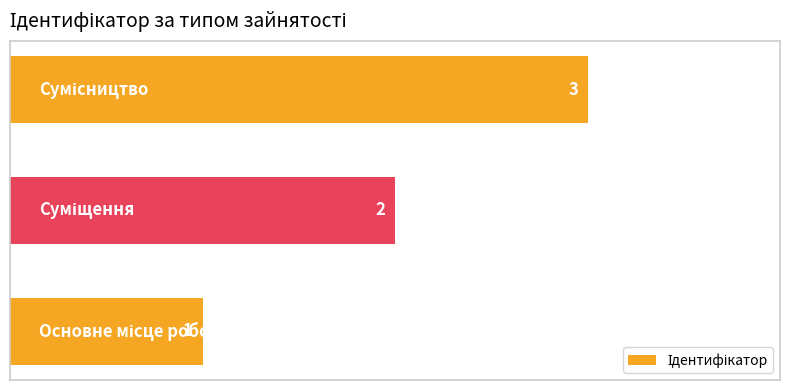

What is the greatest value displayed?

3